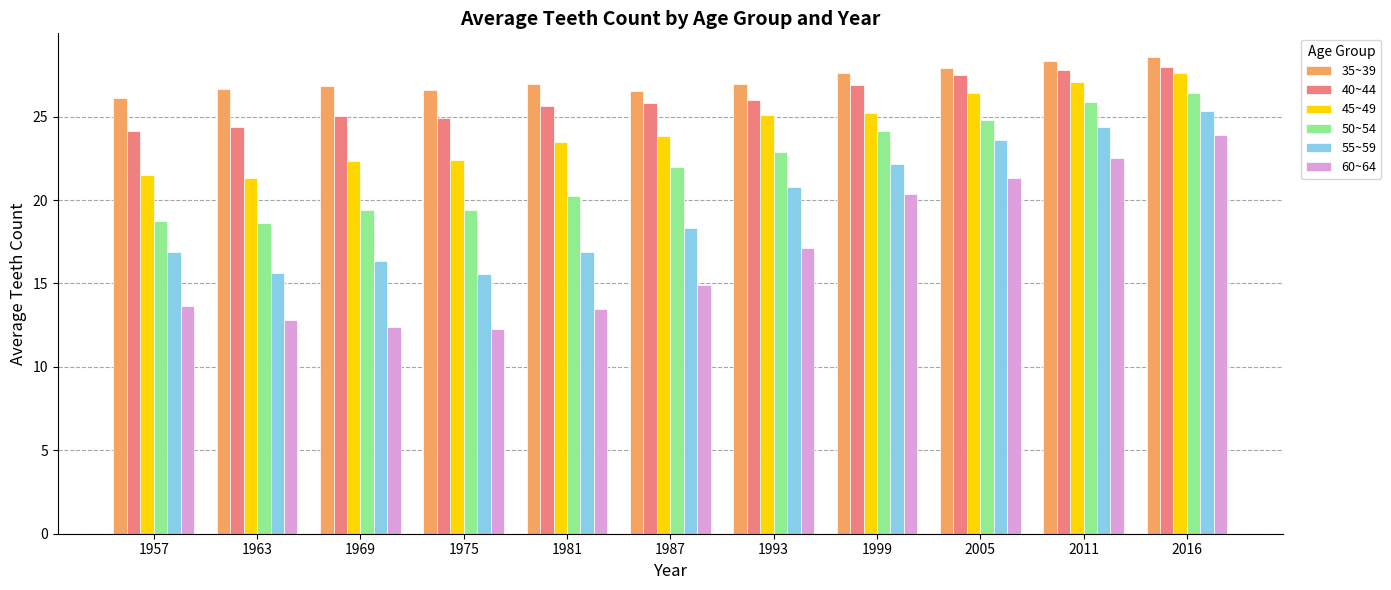

List the series in order of their peak value, highest first.

35~39, 40~44, 45~49, 50~54, 55~59, 60~64